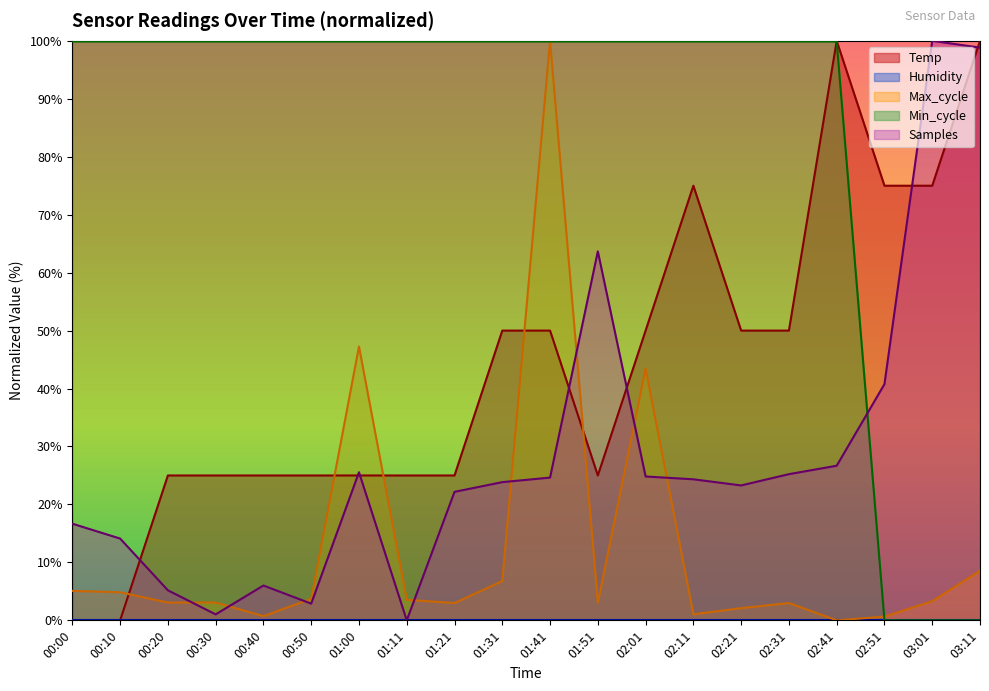

How many interior local valleys does the Max_cycle series have?

5